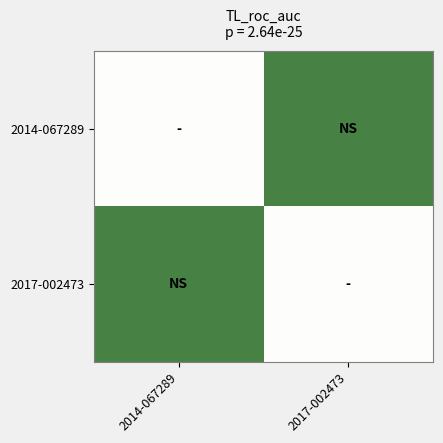

Between 2014-067289 and 2017-002473, which is larger?

2017-002473